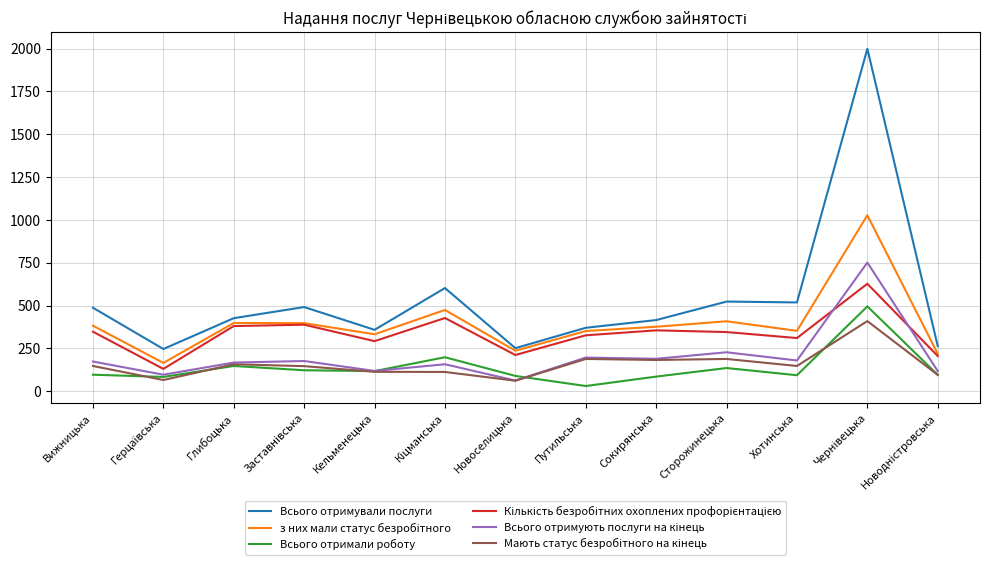

What position from the left is Хотинська?

11